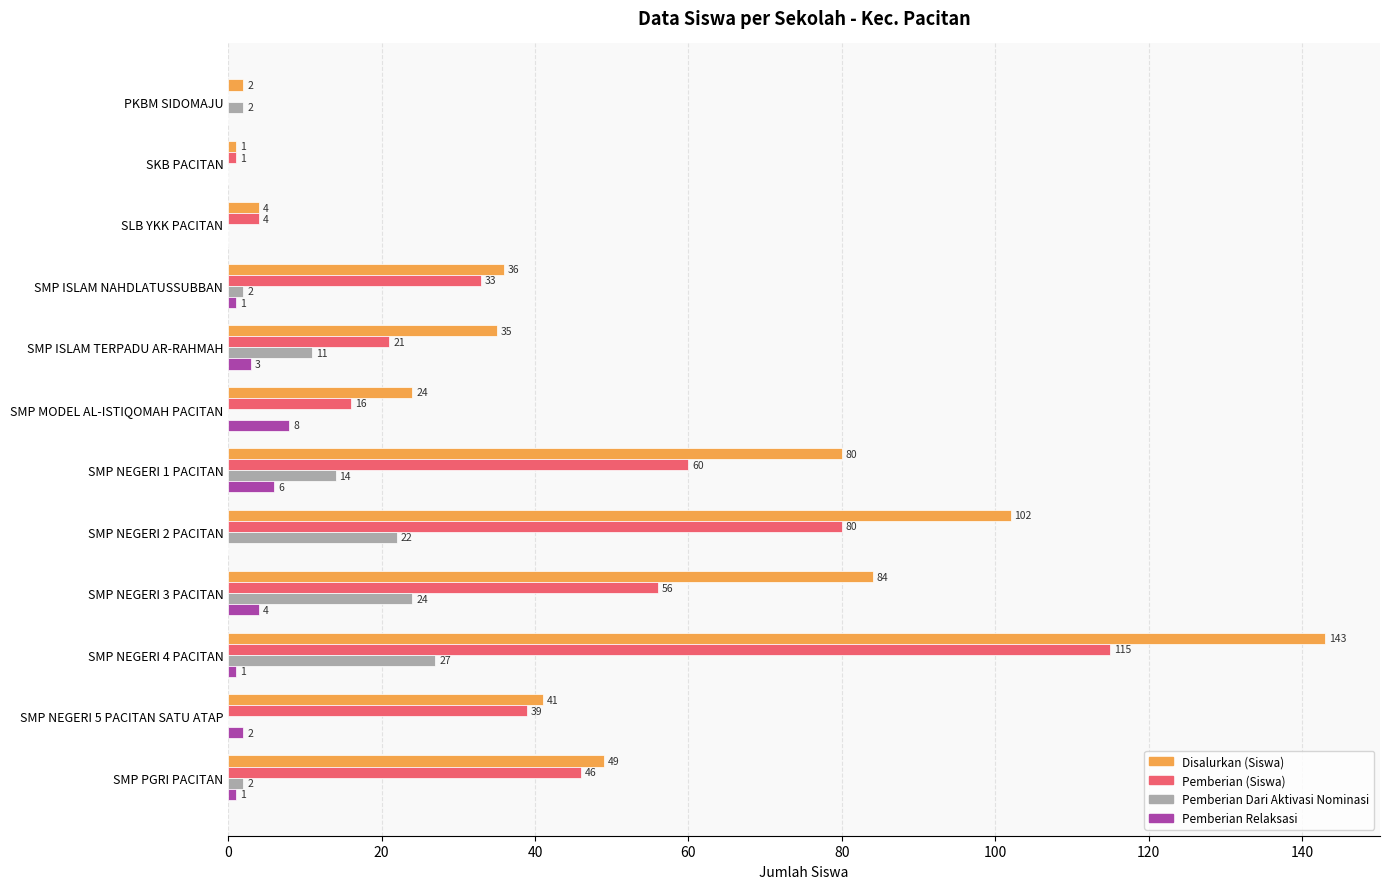

How many data points does each series have?

12